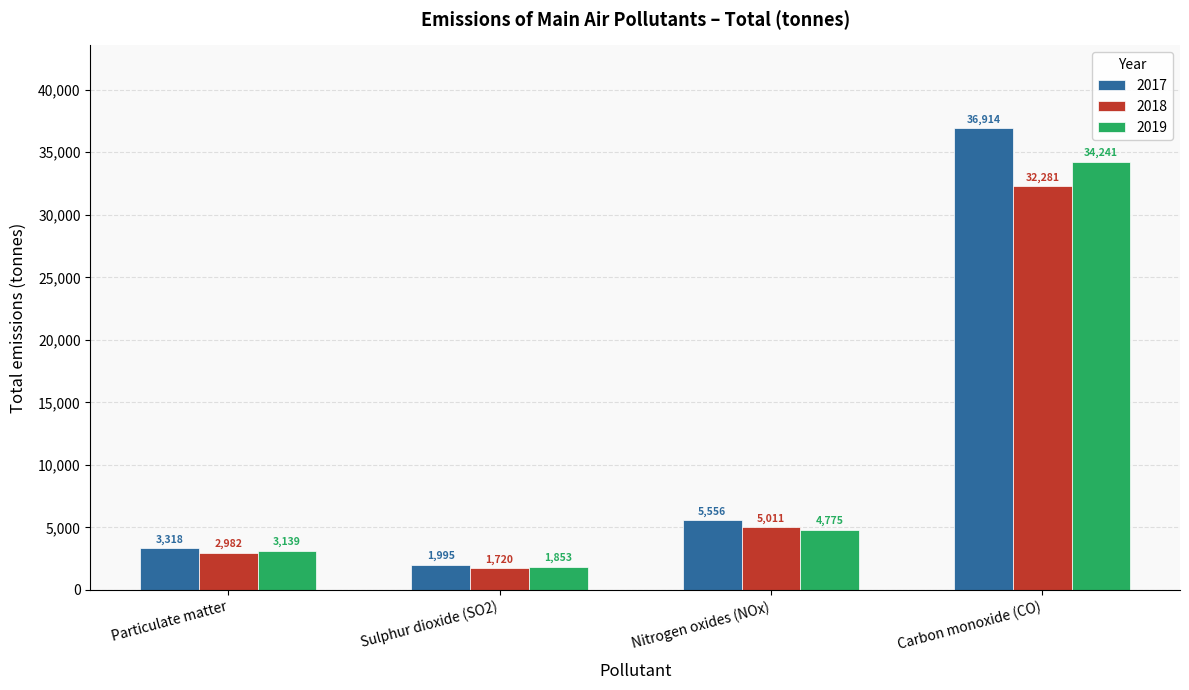

What is the total value across all series at Sulphur dioxide (SO2)?

5568.0